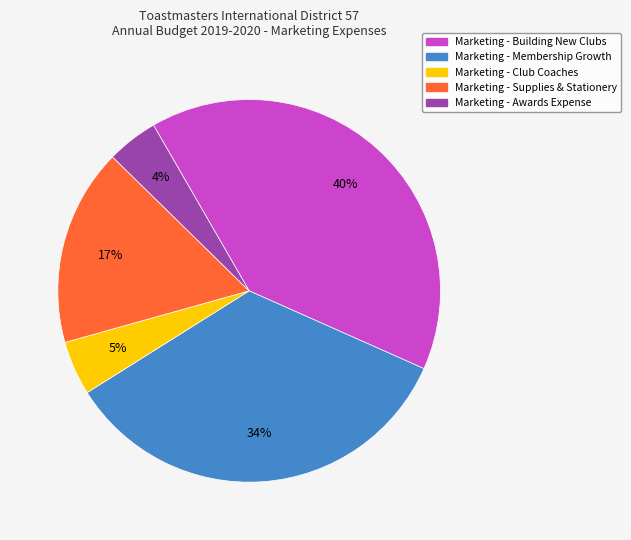

Combined, do Marketing - Awards Expense and Marketing - Club Coaches account for over 50%?

No